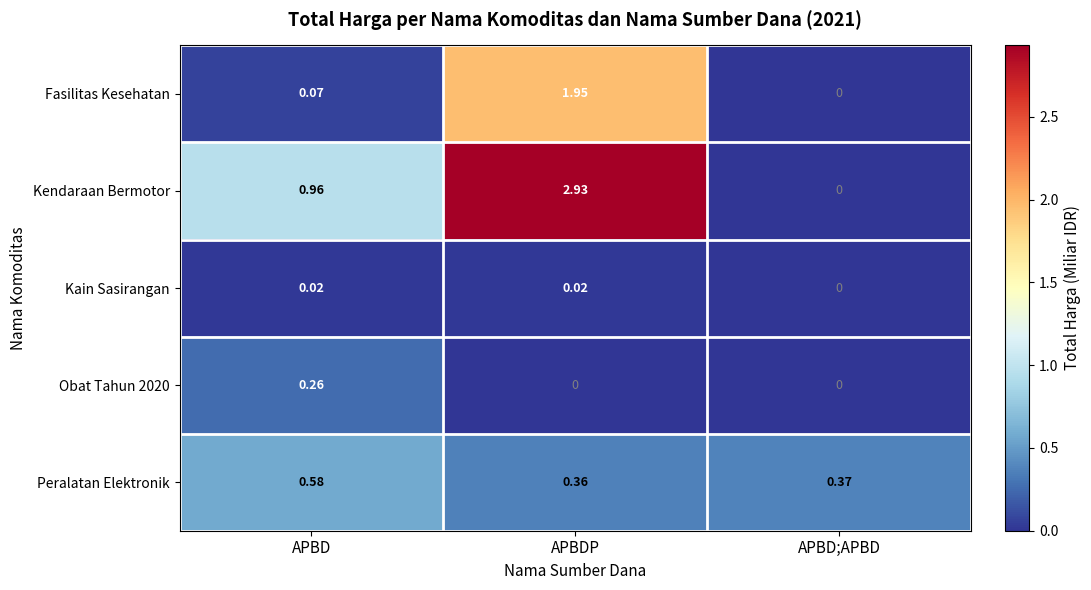

At which label does Fasilitas Kesehatan reach its peak?

APBDP